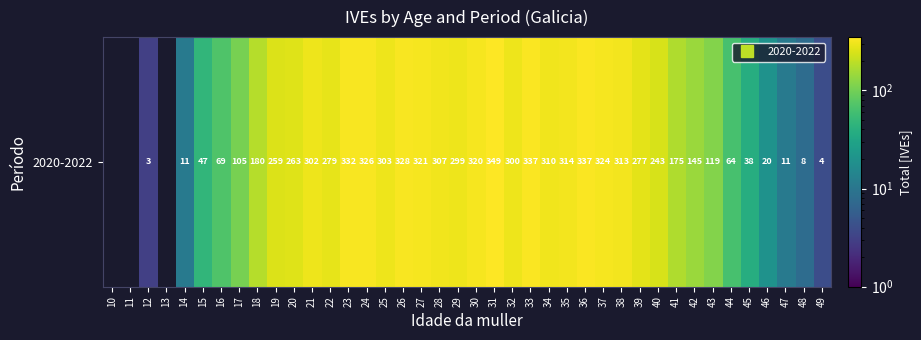

Reading left to right, transcribe all the data shown in this chart.

10=0	11=0	12=3	13=0	14=11	15=47	16=69	17=105	18=180	19=259	20=263	21=302	22=279	23=332	24=326	25=303	26=328	27=321	28=307	29=299	30=320	31=349	32=300	33=337	34=310	35=314	36=337	37=324	38=313	39=277	40=243	41=175	42=145	43=119	44=64	45=38	46=20	47=11	48=8	49=4